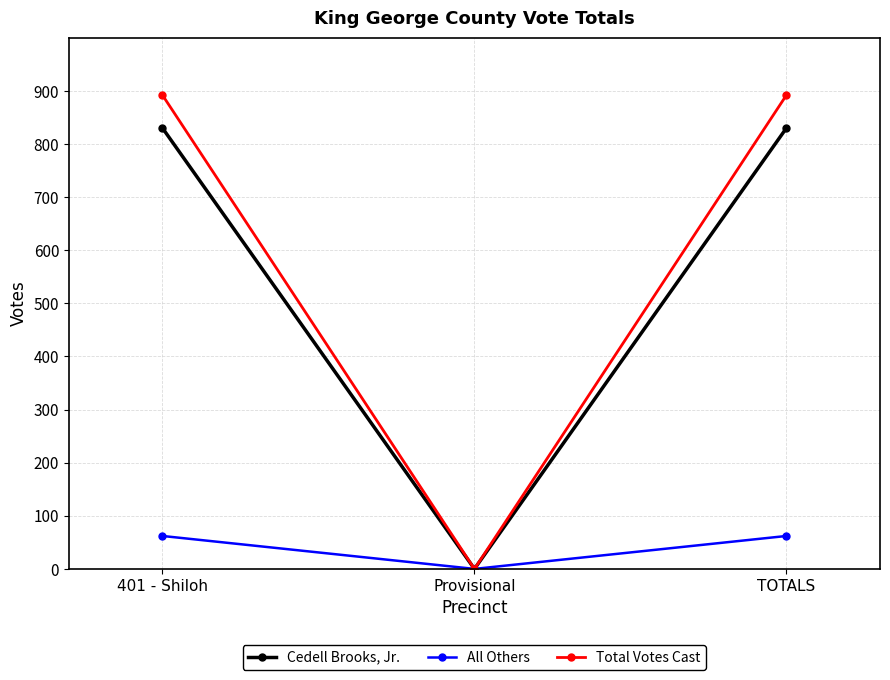

What is the difference between the maximum and minimum values in the Total Votes Cast series?

892